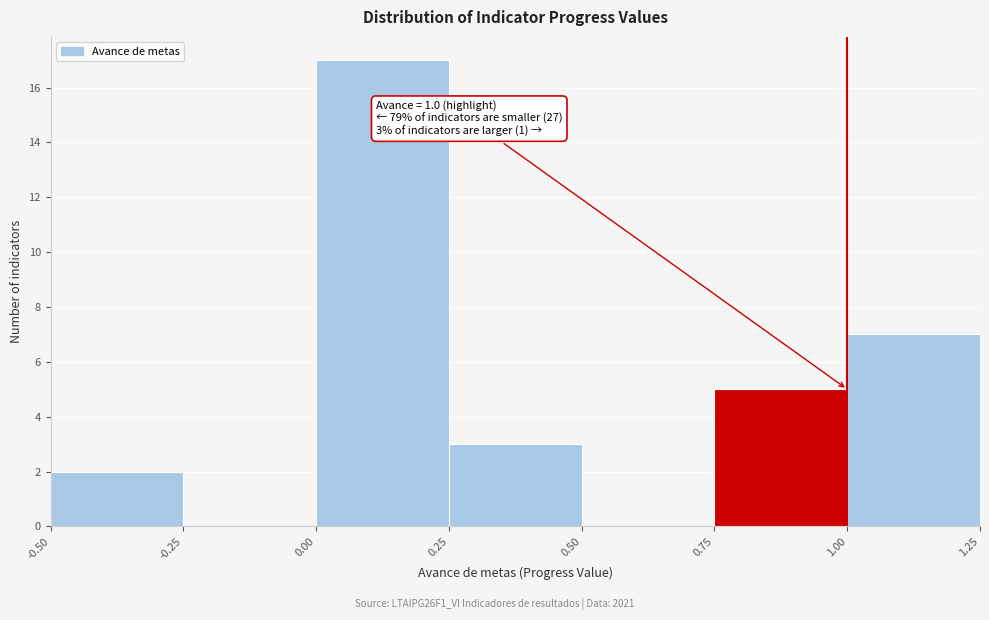

Over which range of the x-axis is the bar tallest?

0.00 to 0.25